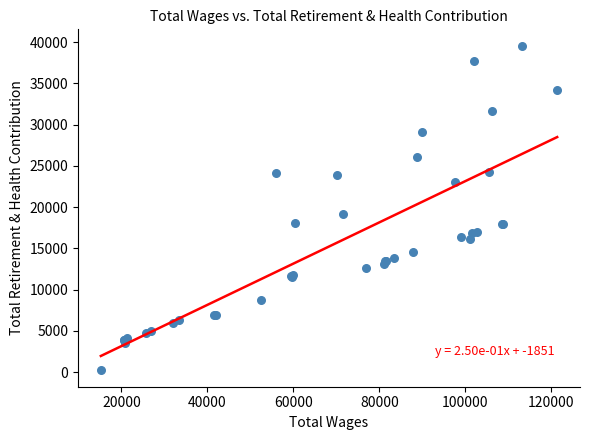

What Y value in the scatter plot is closest to 19883?

19120